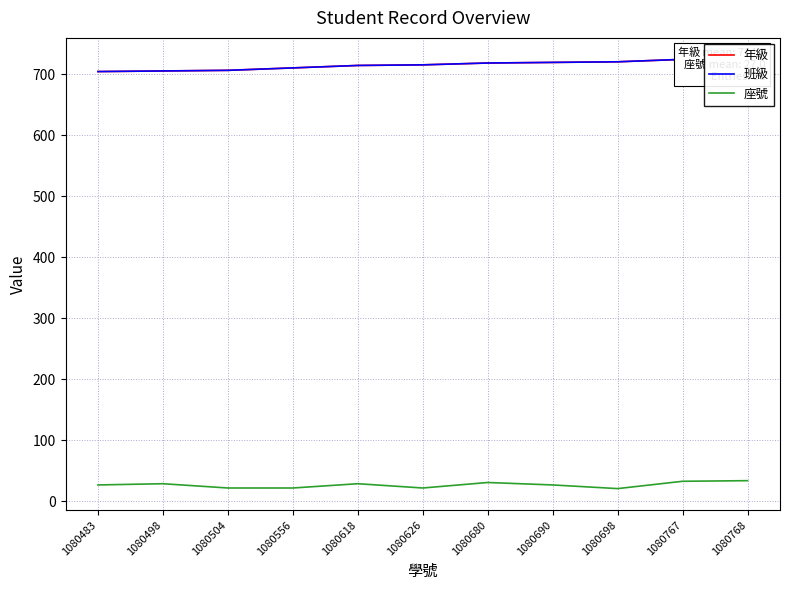

Is this an area chart (filled region under the line)?

No